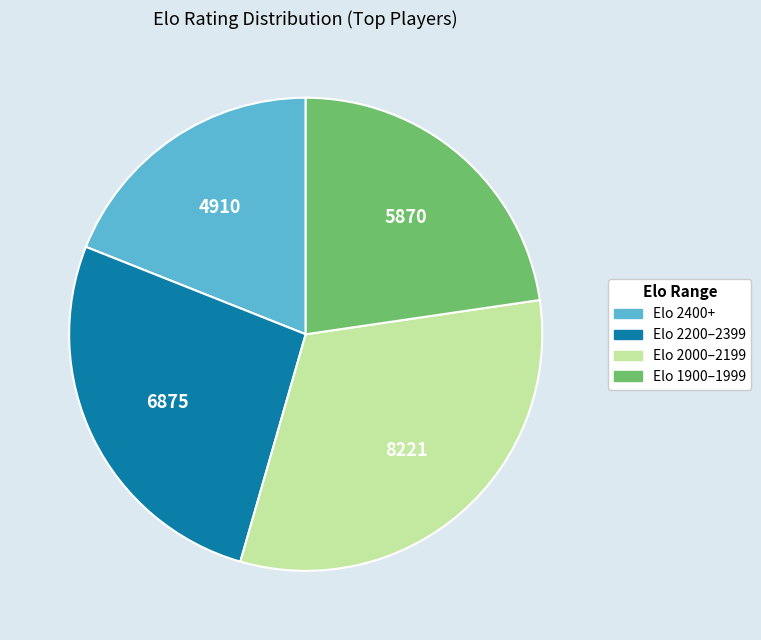

Does Elo 2400+ account for over 50% of the chart?

No